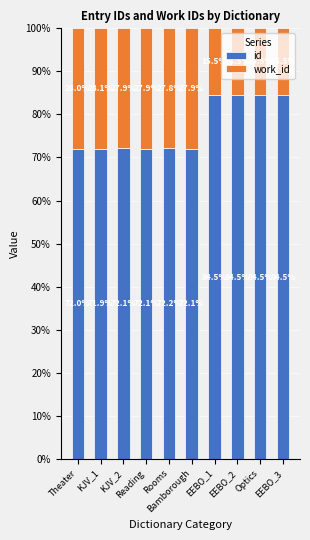

What is the highest value of the id series?

84.5